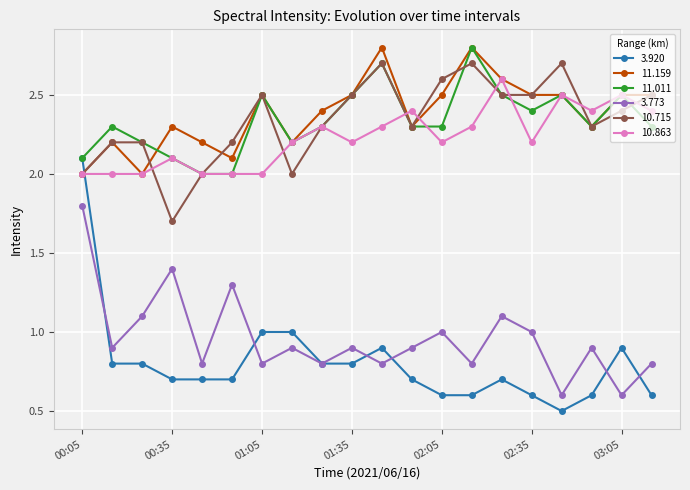

Which series has the widest spread of values?

3.920